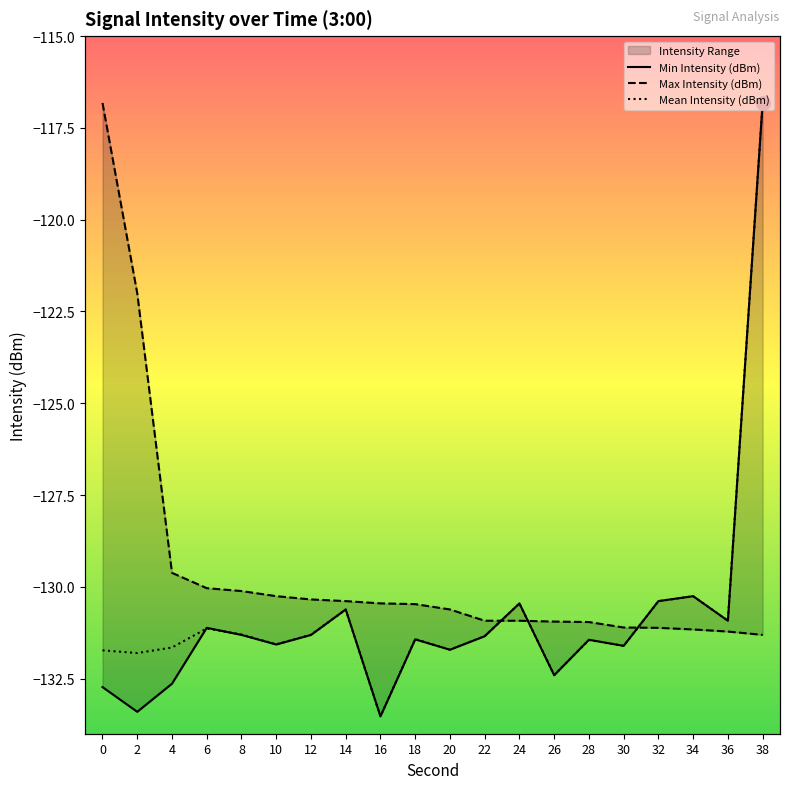

What is the value of the Max Intensity (dBm) point at the 2nd from the left?

-122.0